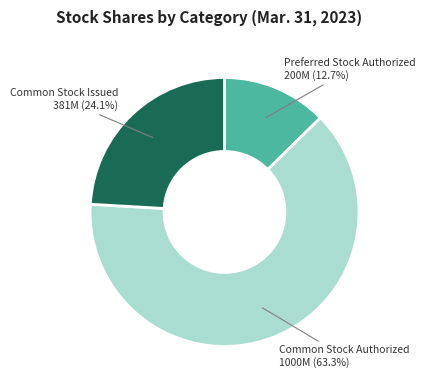

Does any single category account for the majority?

Yes